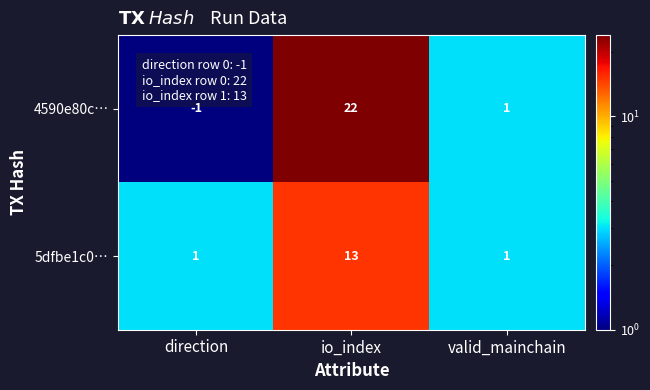

Count the number of data series in this chart.

2